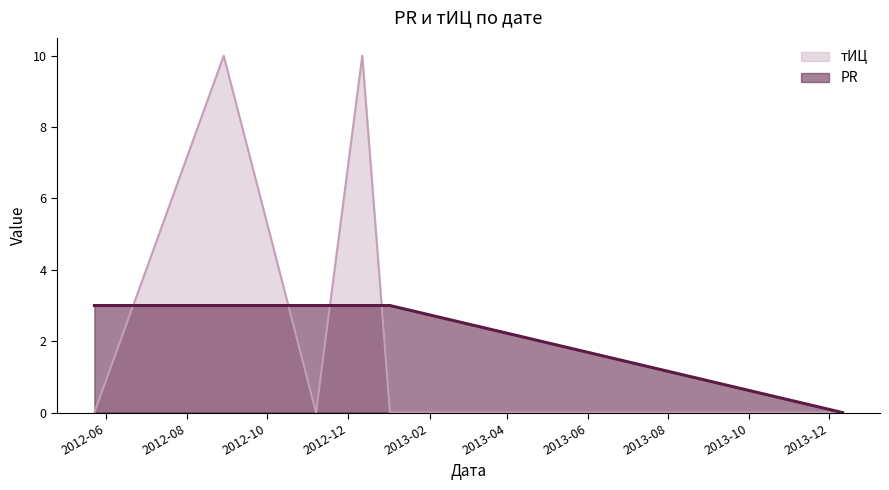

What is the difference between the maximum and minimum values in the тИЦ series?

10